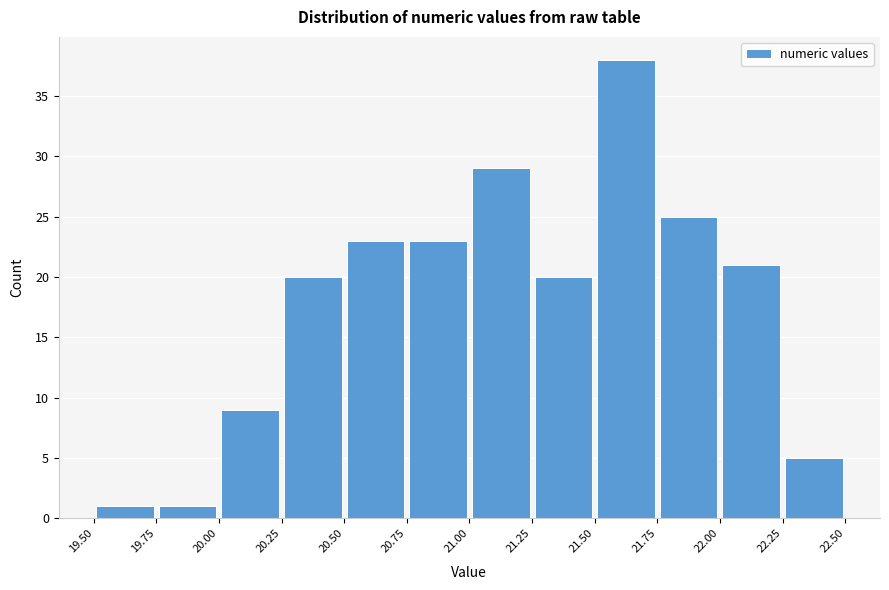

What is the height of the bar covering 19.50 to 19.75 on the x-axis? The values are not printed on the chart, so give them approximately, as read against the axis.

1